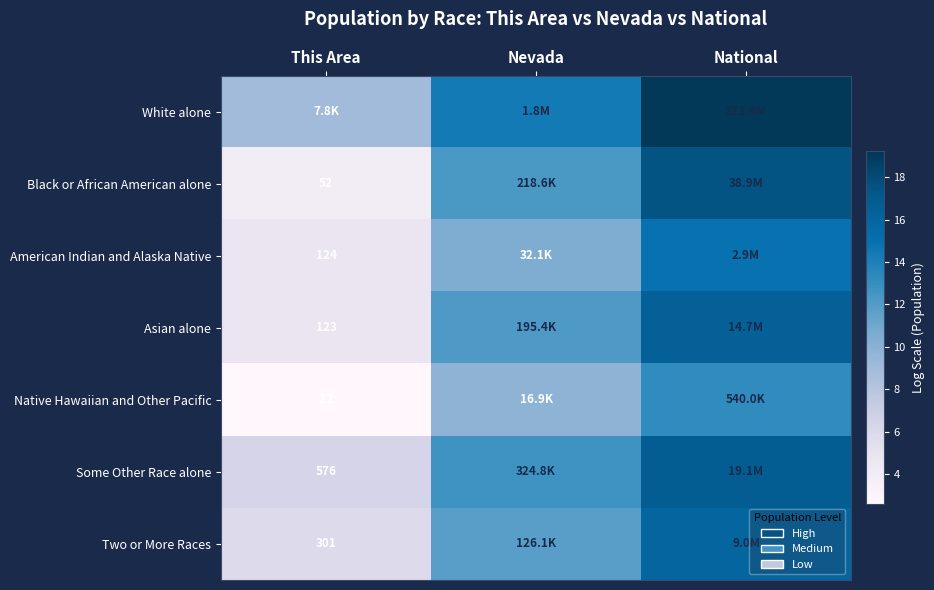

What is the maximum value for White alone?

19.2